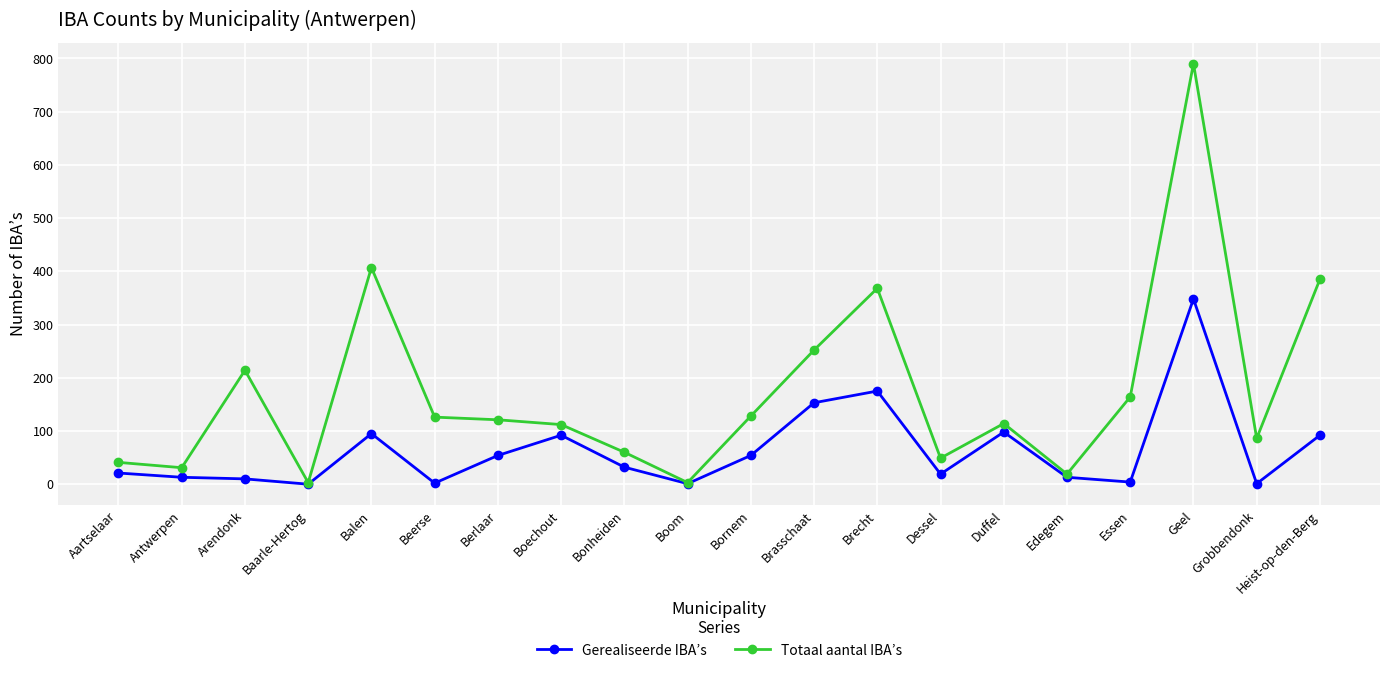

What is the total value across all series at Balen?

502